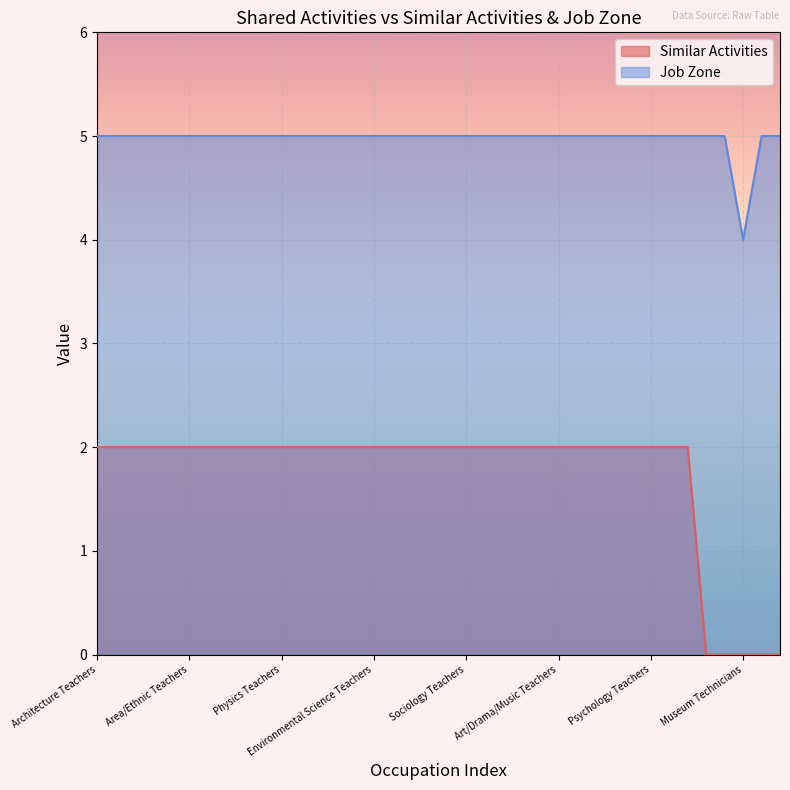

What are all the series names shown in the legend?

Similar Activities, Job Zone